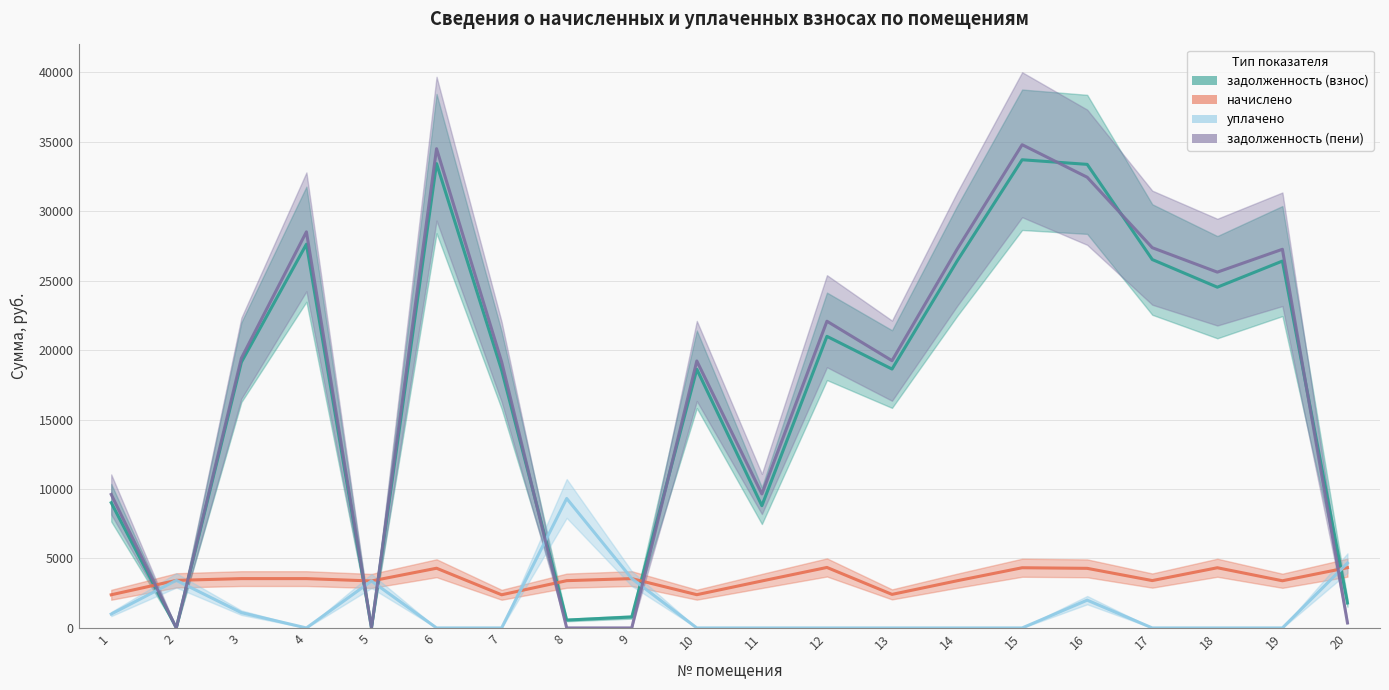

How many intersections are there between задолженность (взнос) and задолженность (пени)?

7